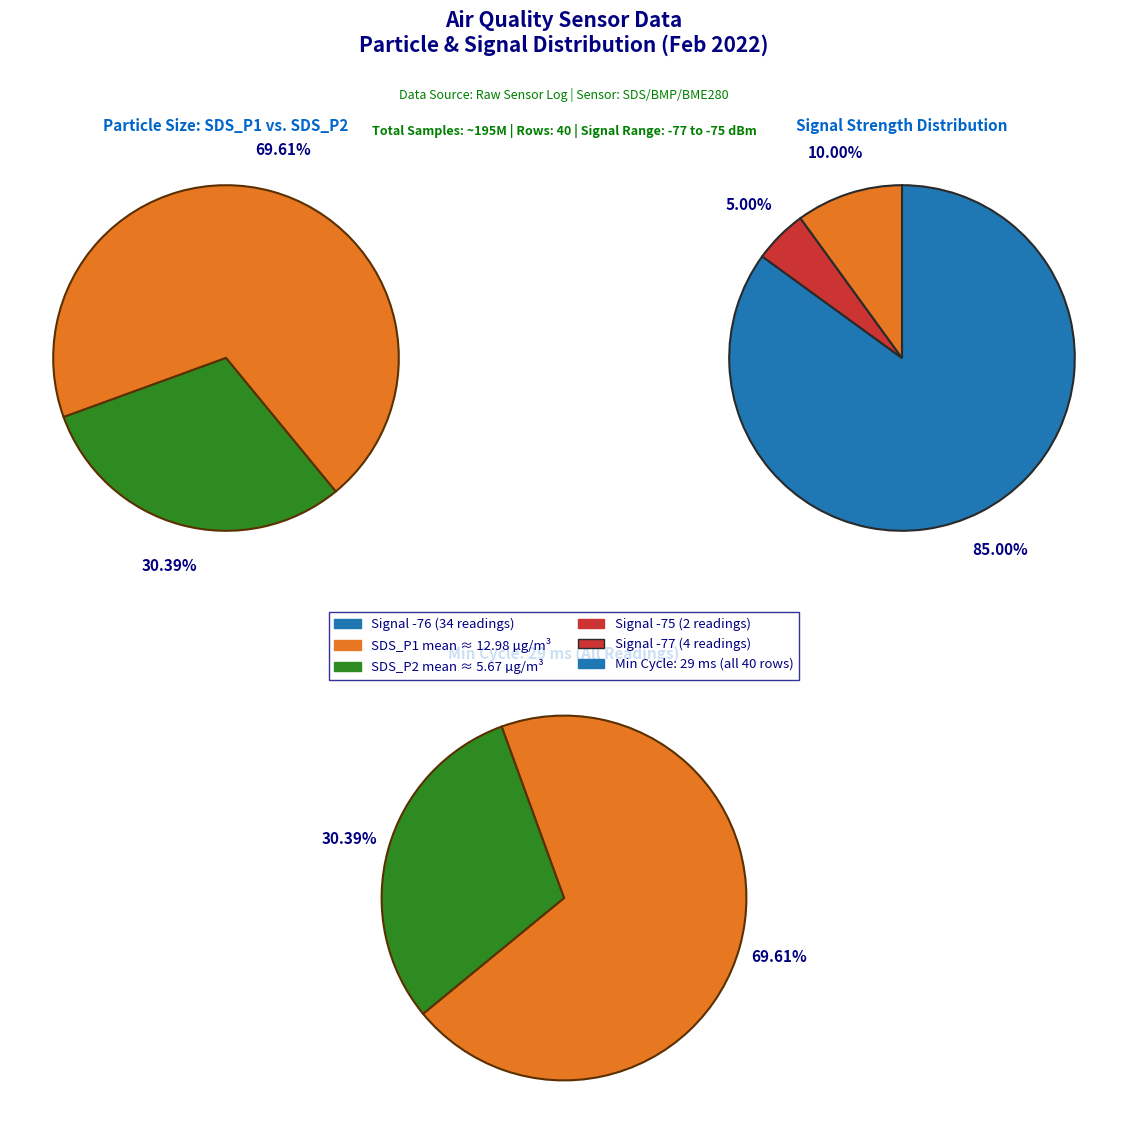

The 1 slice represents 1% of the pie. True or false?

False